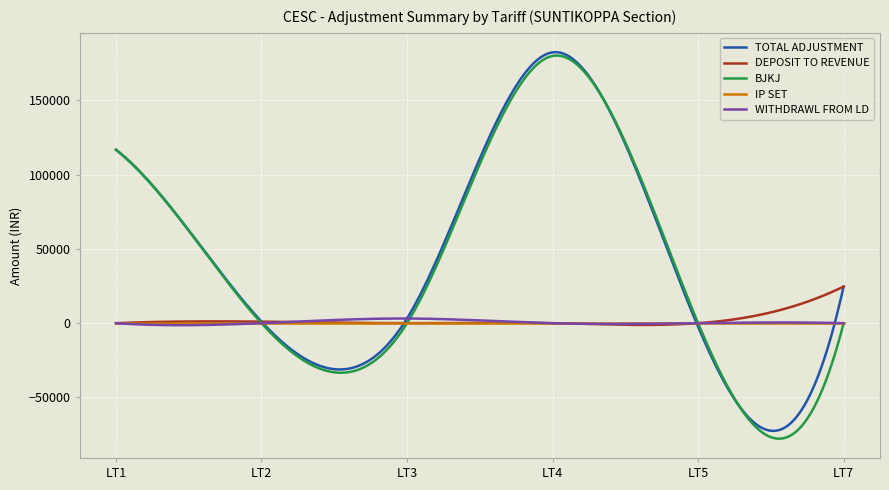

What is the smallest value displayed?

-77777.1